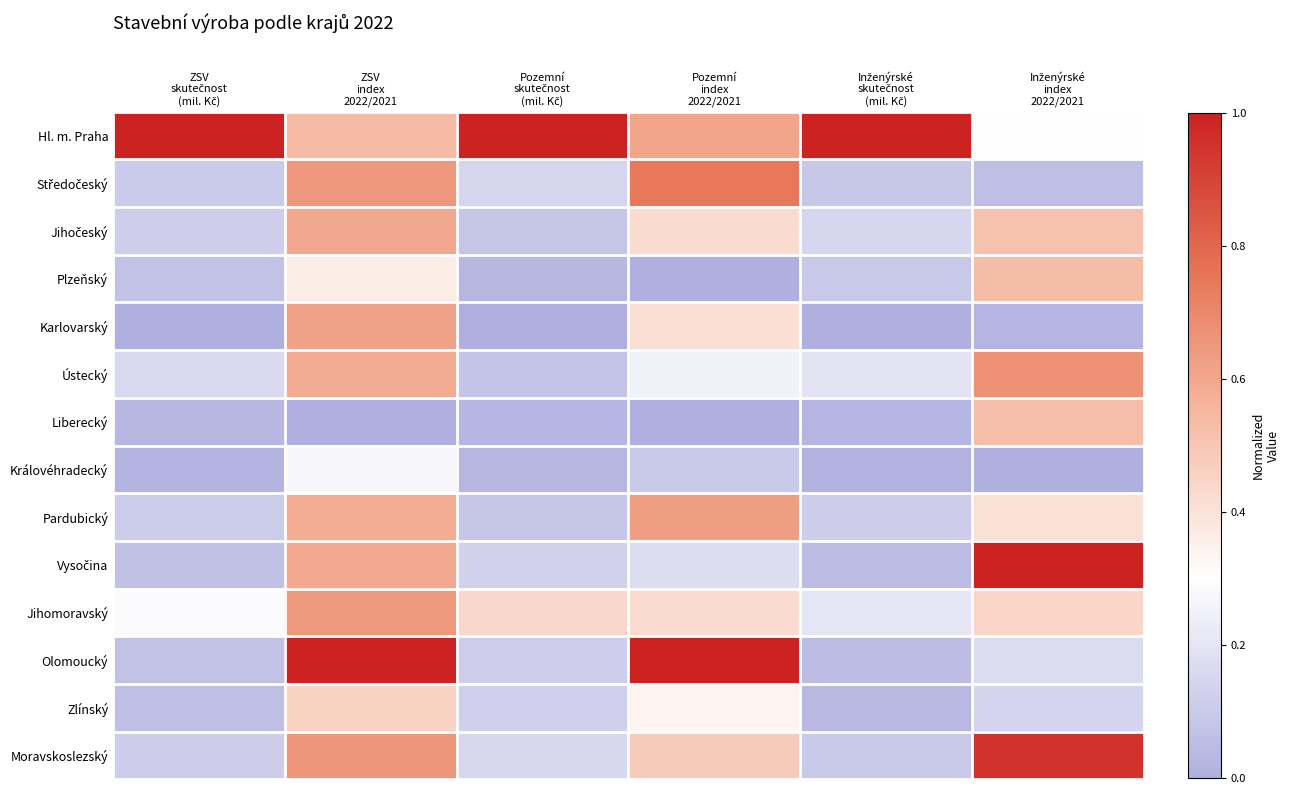

Which has a higher value, Pozemní
skutečnost
(mil. Kč) or ZSV
index
2022/2021?

Pozemní
skutečnost
(mil. Kč)